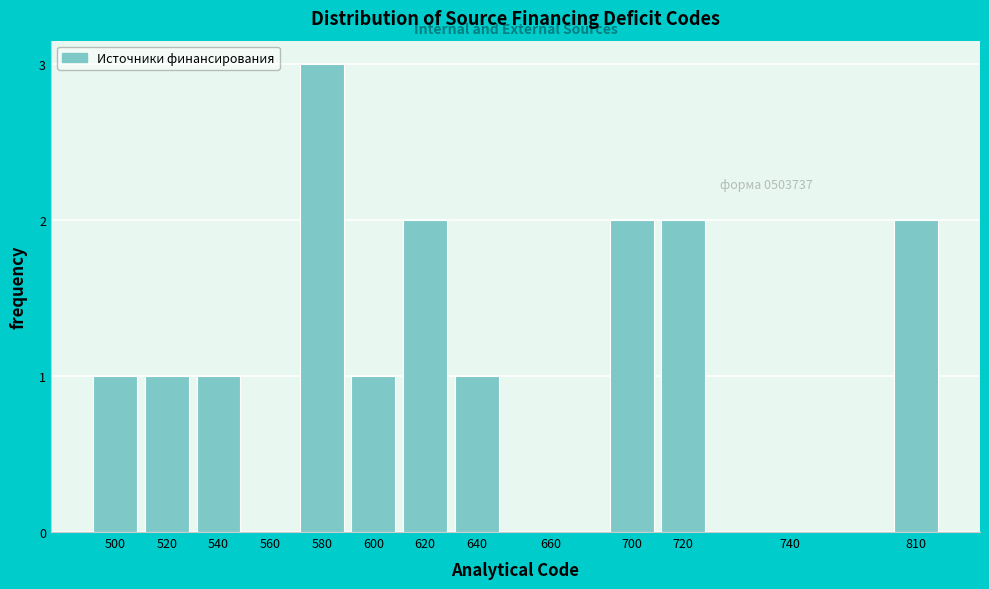

Reading left to right, extract all data points from this chart.

500=1	520=1	540=1	560=0	580=3	600=1	620=2	640=1	660=0	700=2	720=2	740=0	810=2